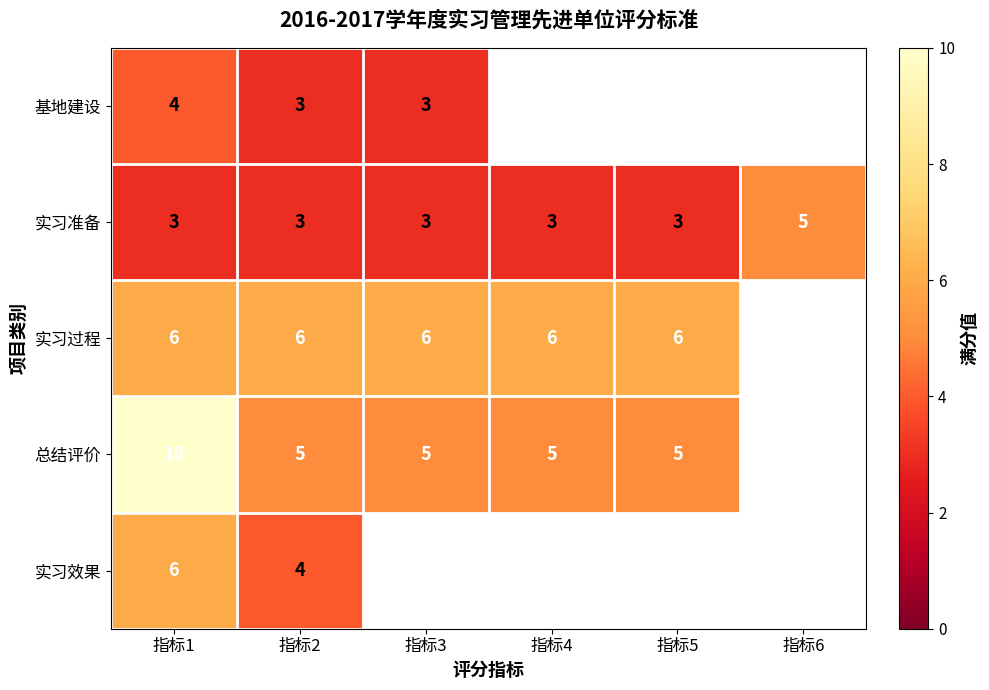

Which has a higher value, 指标4 or 指标6?

指标6